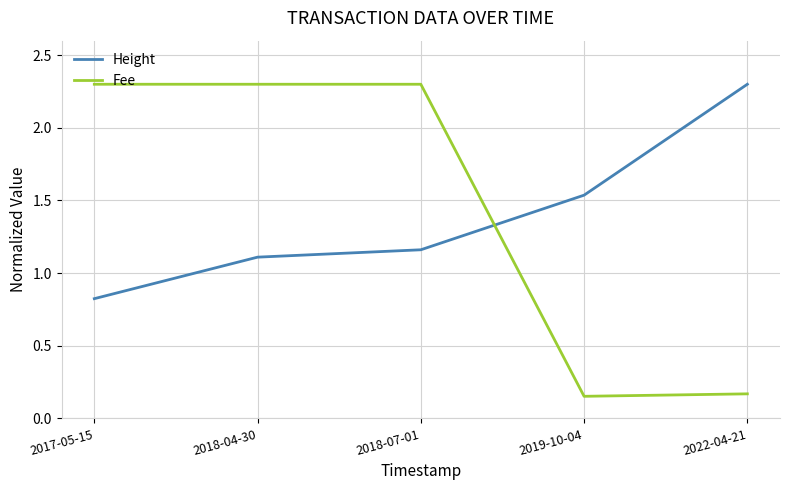

What is the difference between the highest and lowest values at 2019-10-04?

1.4